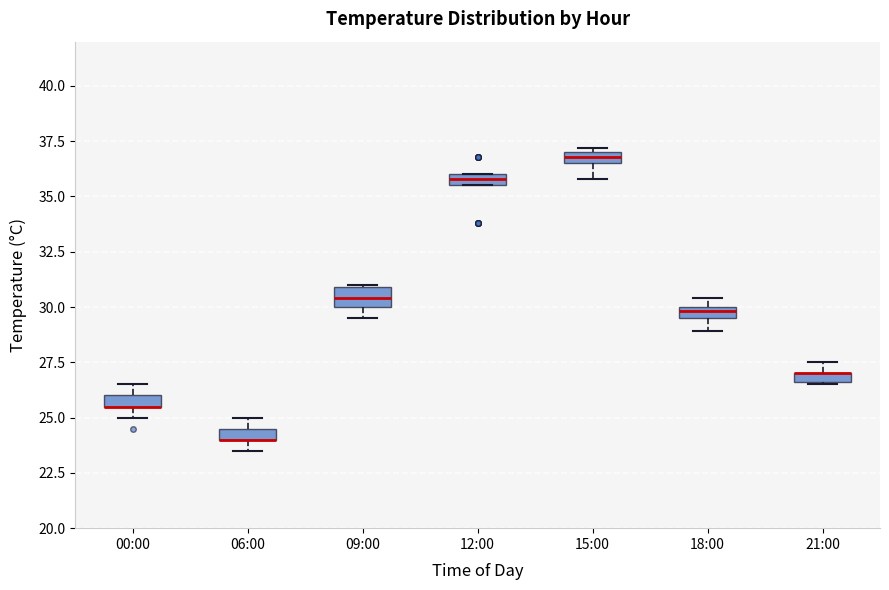

Where is the lower edge of the box for 00:00 on the y-axis? The values are not printed on the chart, so give them approximately, as read against the axis.

25.5